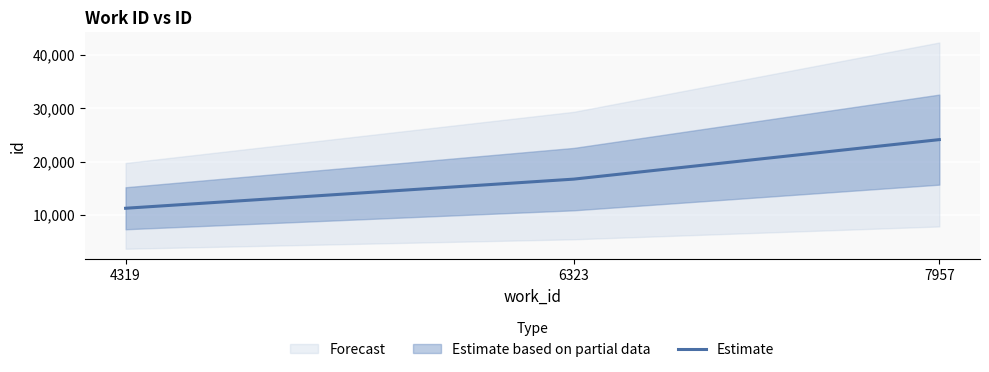

The chart shows a value of 16722 at 6323. True or false?

True